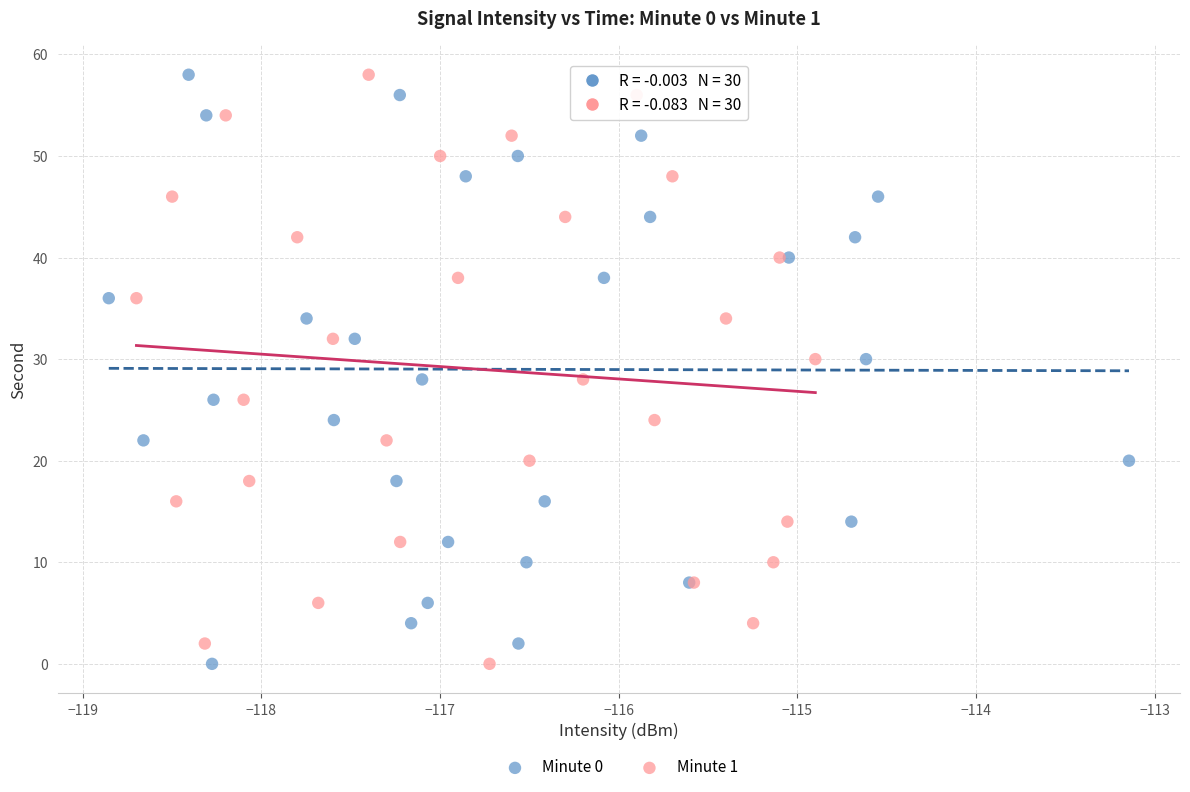

What are all the series names shown in the legend?

Minute 0, Minute 1